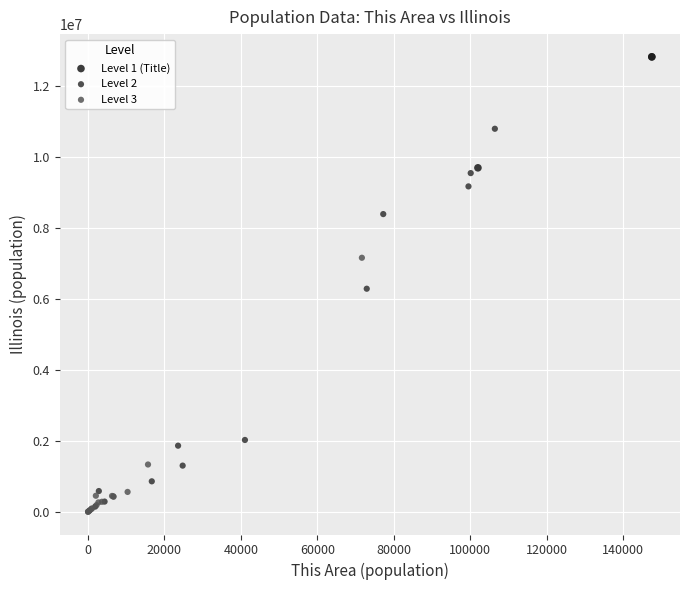

Which series has the widest spread of Y values?

Level 2